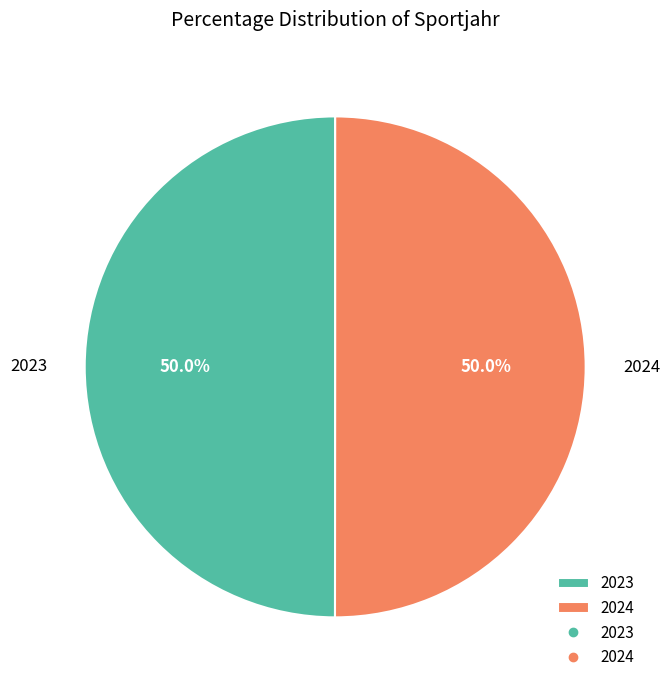

To the nearest percent, what portion does 2023 represent?

50%